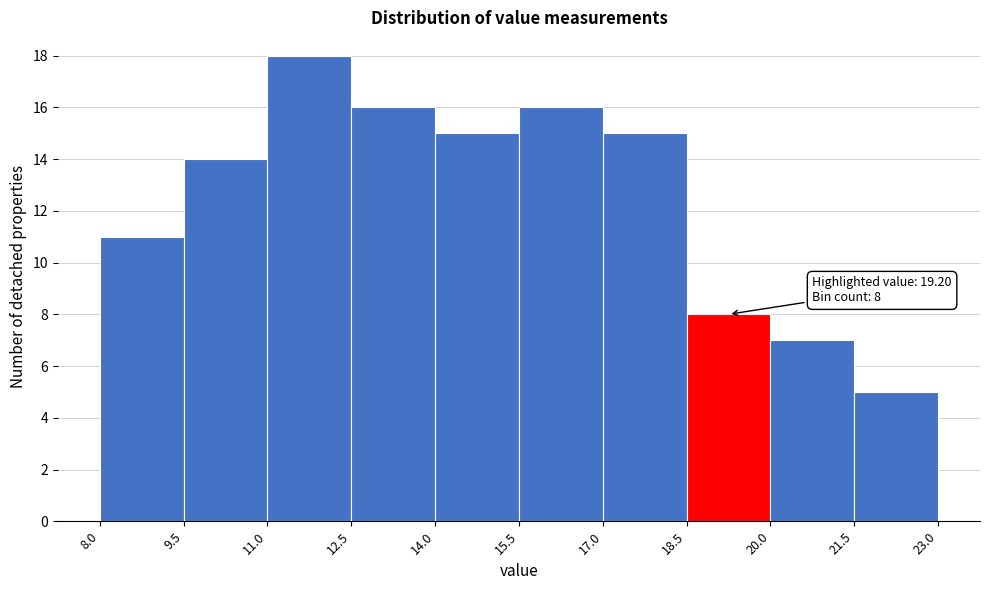

Which range on the x-axis has the tallest bar?

11.0 to 12.5